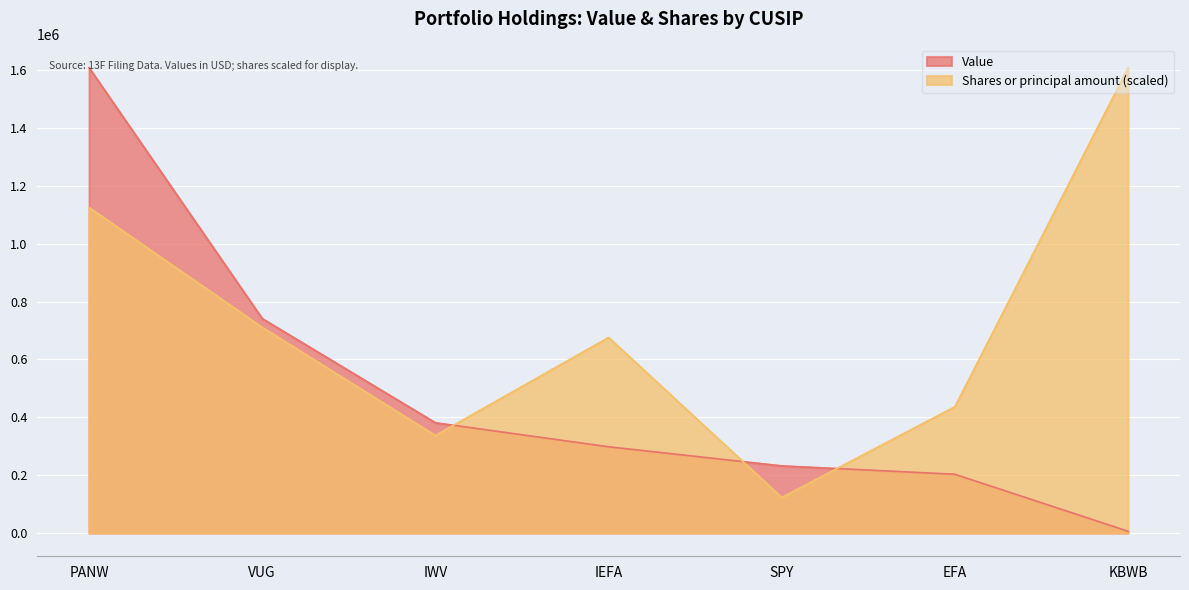

What are all the series names shown in the legend?

Value, Shares or principal amount (scaled)